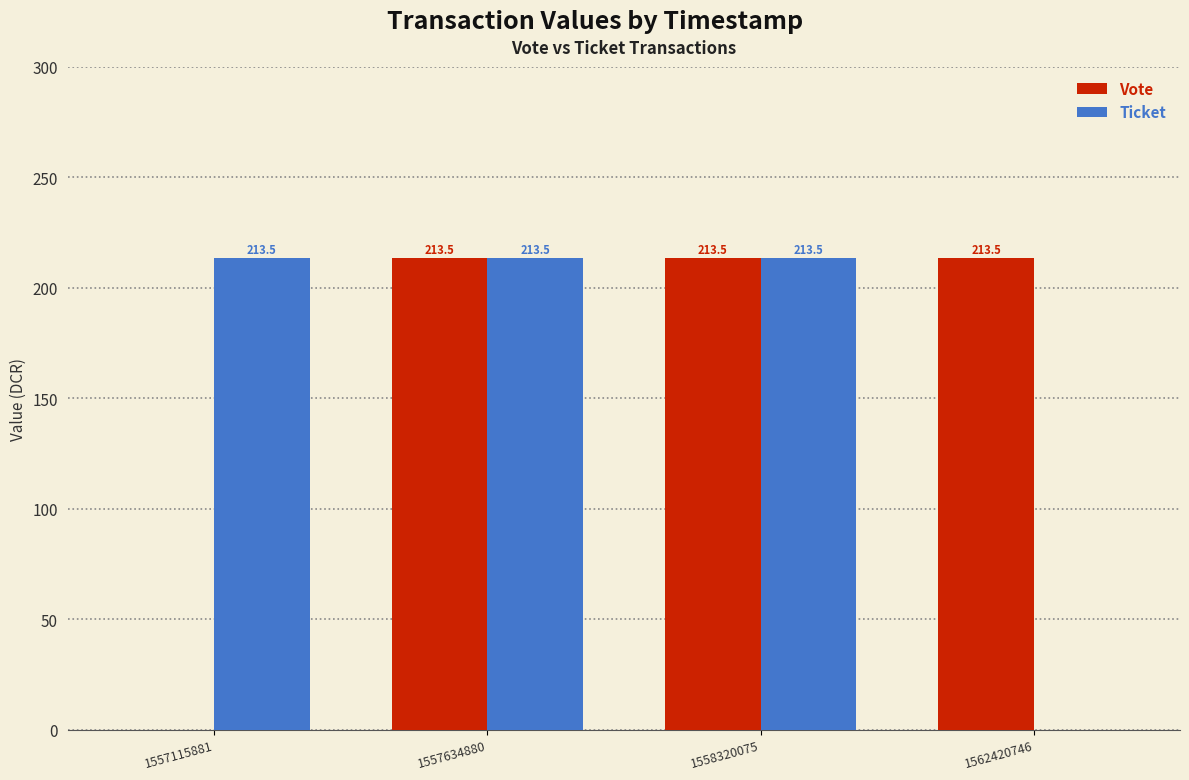

What is the sum of all Vote values?

640.6